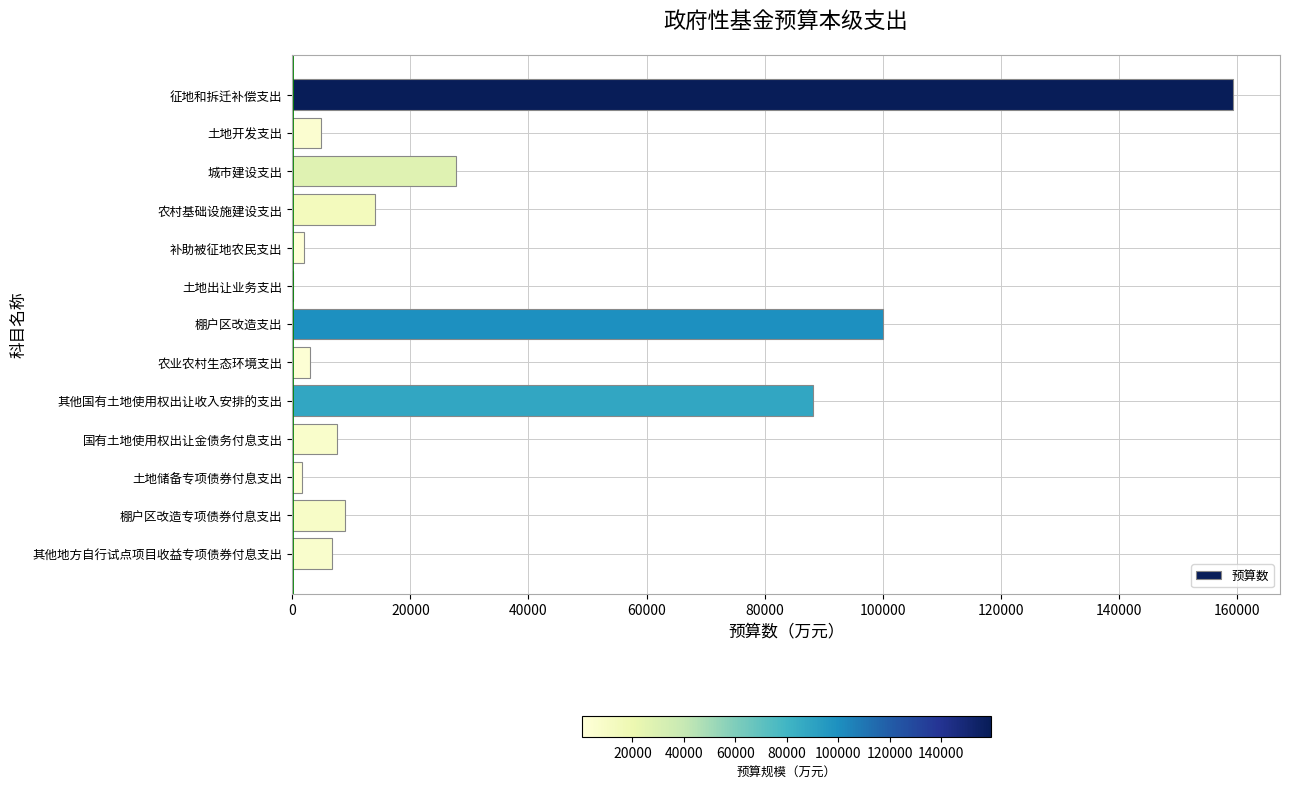

What is the change in value from 城市建设支出 to 其他地方自行试点项目收益专项债券付息支出?

-21082.0